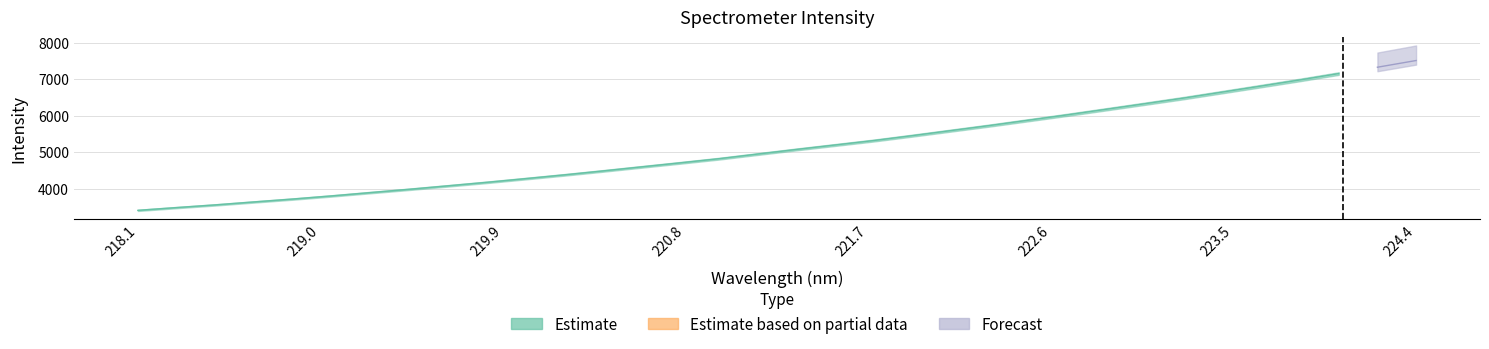

True or false: x and y cross at least once.

False